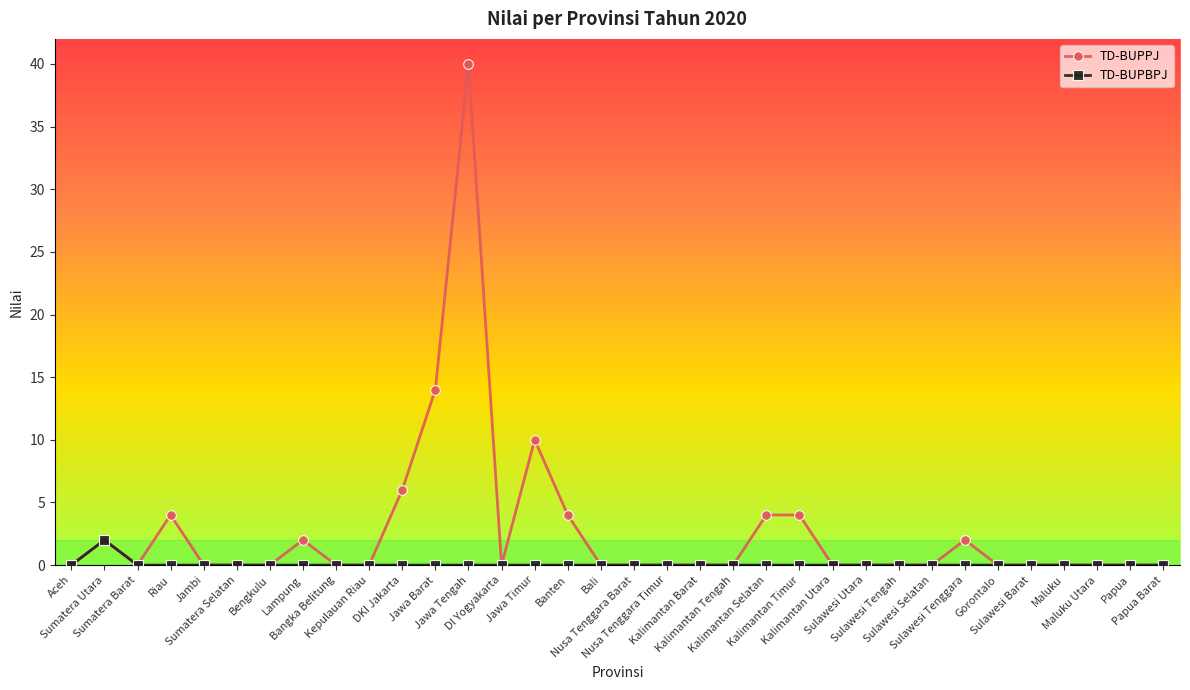

Which label corresponds to the largest value in the chart?

Jawa Tengah